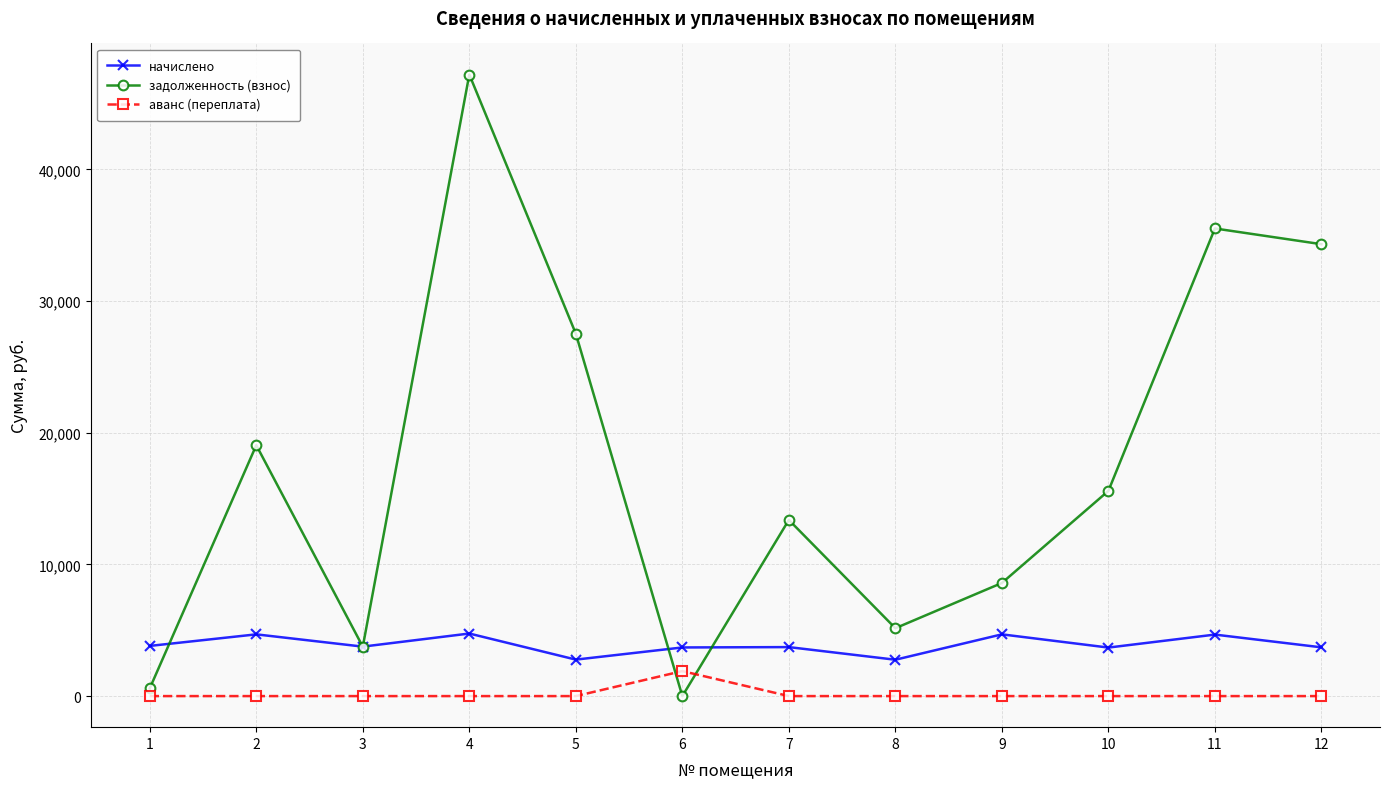

What is the spread (max minus min) of values at 7?

13375.6